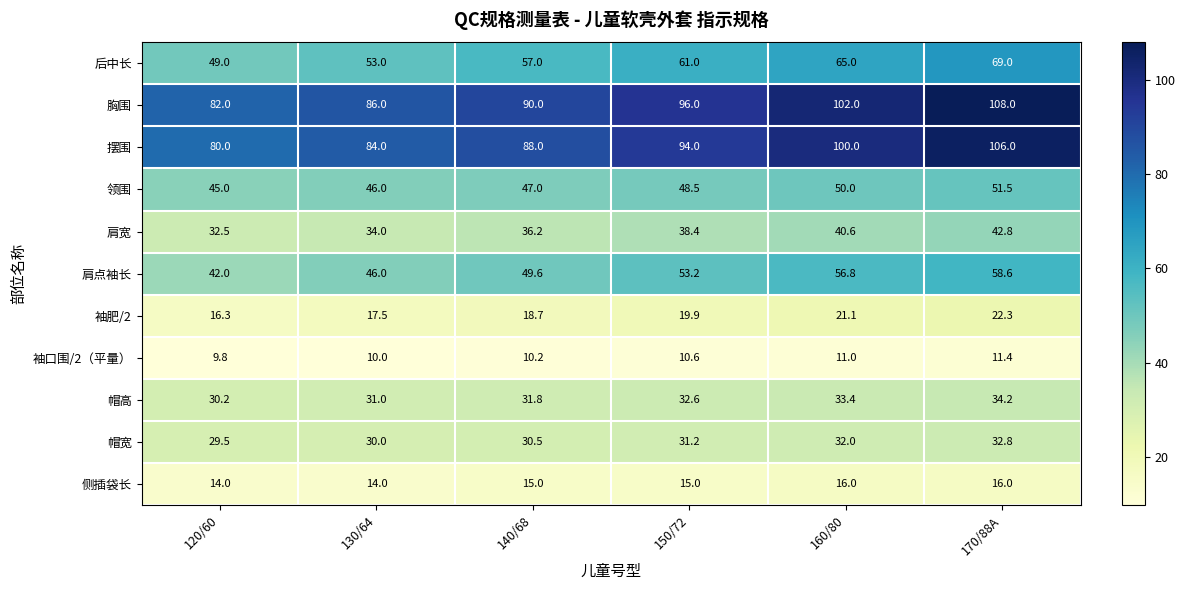

What is the approximate value of 胸围 at 140/68?

90.0